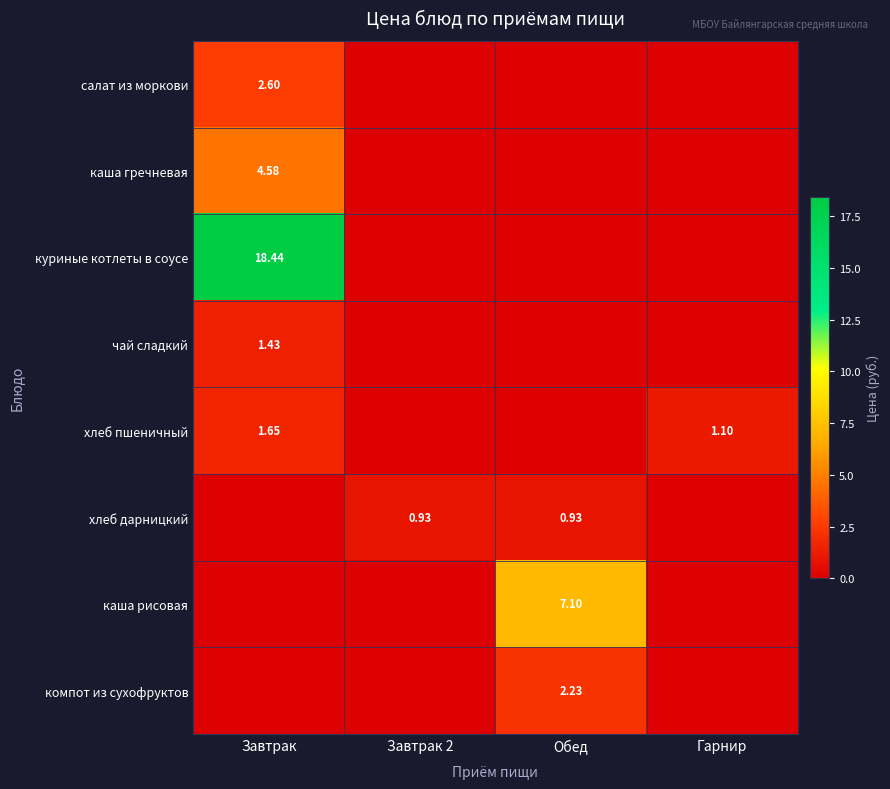

How many series are shown in this chart?

8